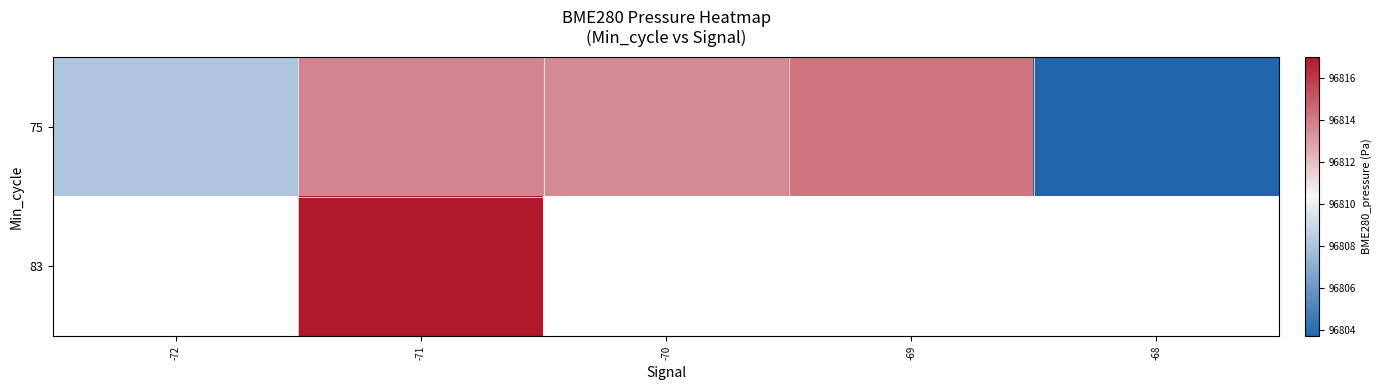

At -69, list the series in order from largest to smallest.

75, 83